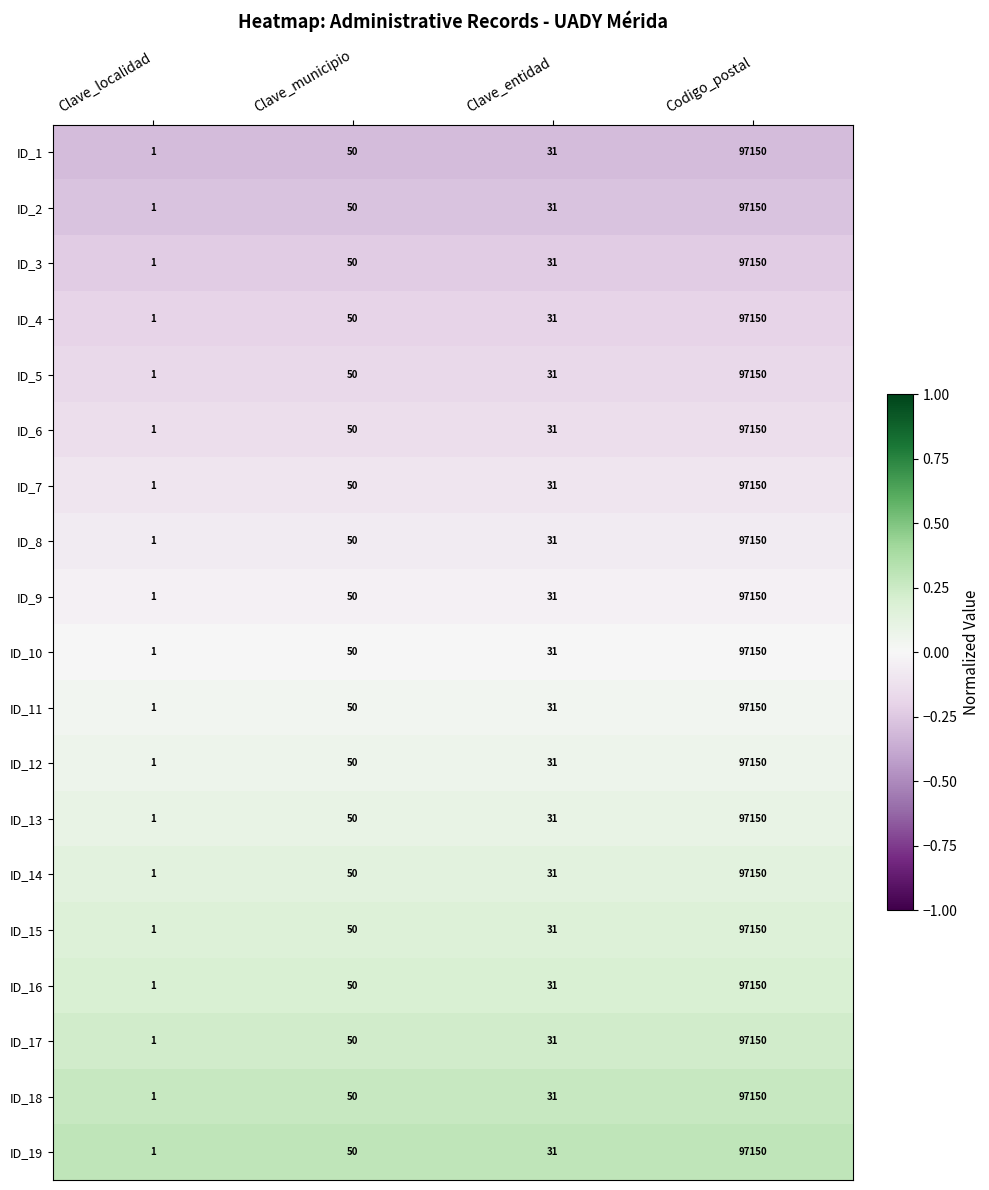

List the labels in order of ID_10 value, smallest first.

Clave_localidad, Clave_entidad, Clave_municipio, Codigo_postal